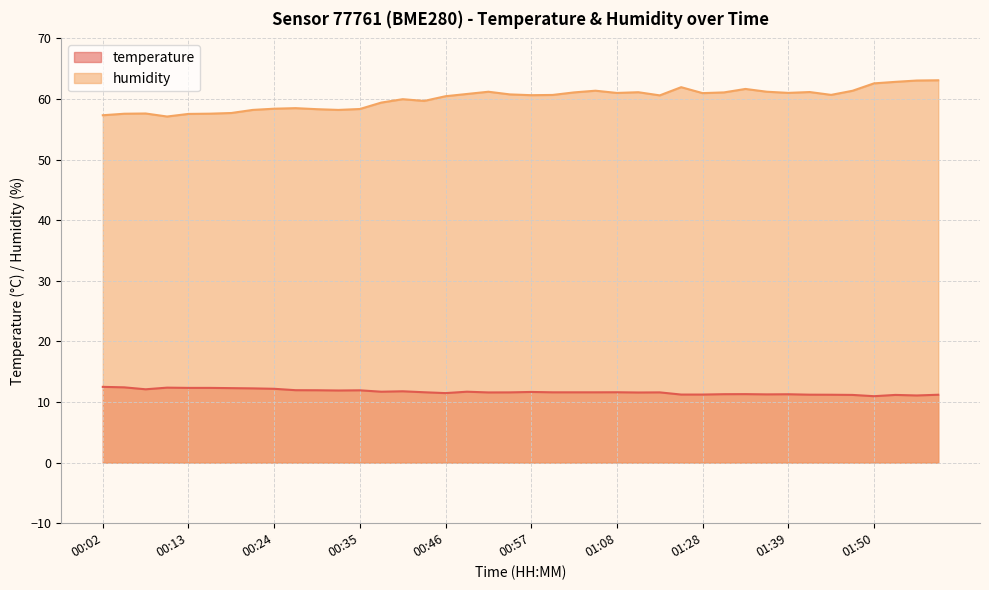

Is it true that temperature equals 11.5 at 00:46?

True